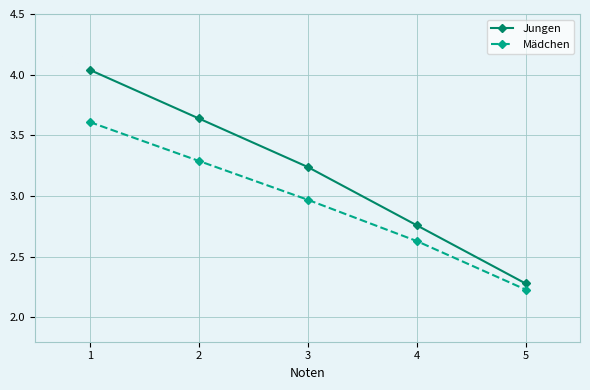

List the labels in order of Jungen value, smallest first.

5, 4, 3, 2, 1